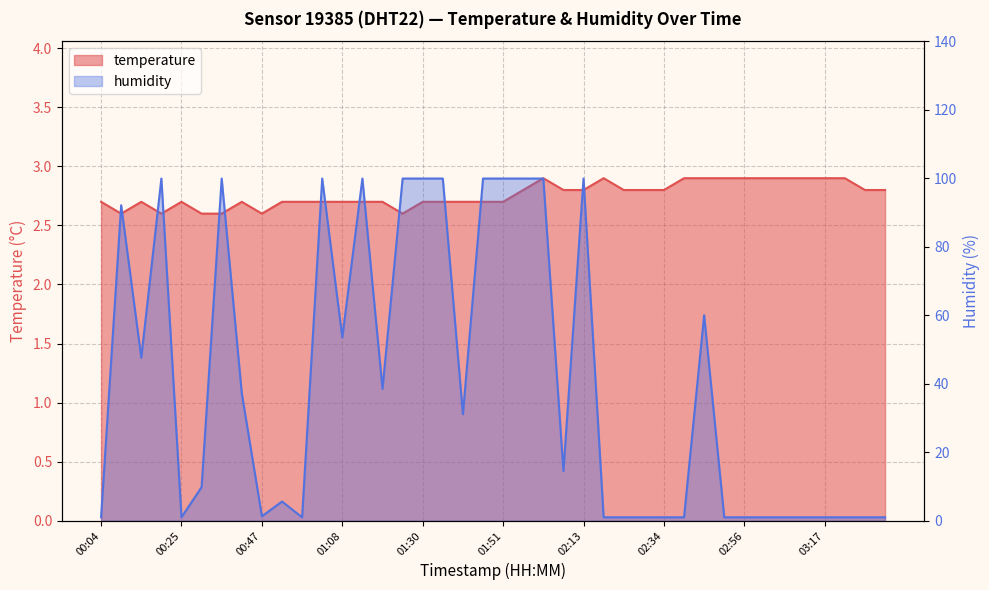

Where is the first local maximum for humidity?

00:09